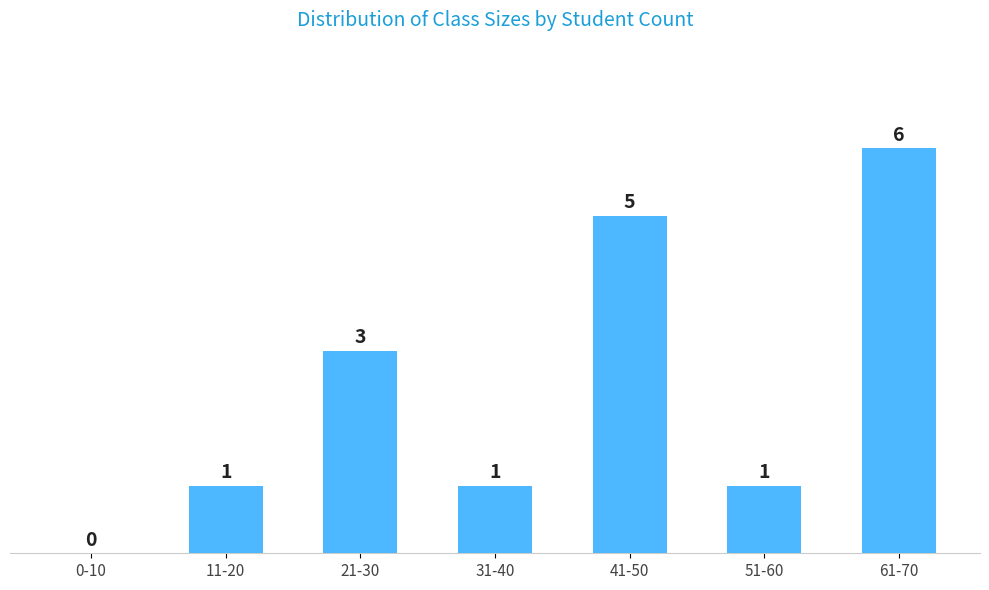

Reading left to right, transcribe all the data shown in this chart.

0-10=0	11-20=1	21-30=3	31-40=1	41-50=5	51-60=1	61-70=6